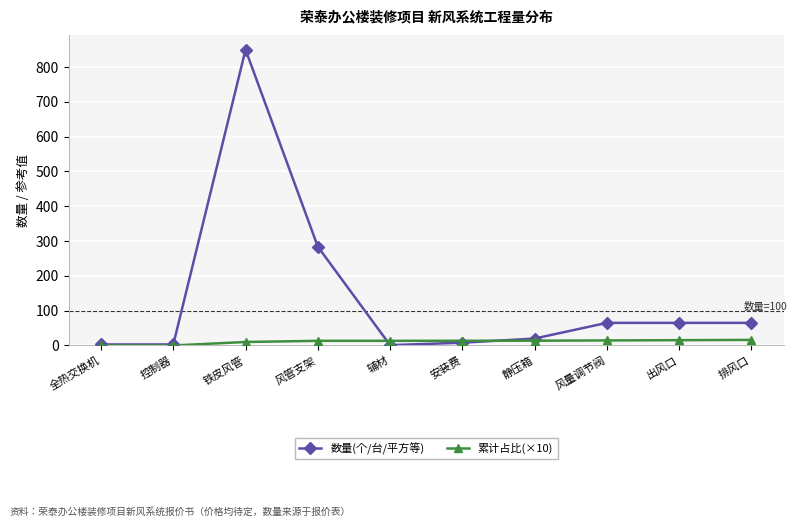

Which series has the largest total across all categories?

数量(个/台/平方等)